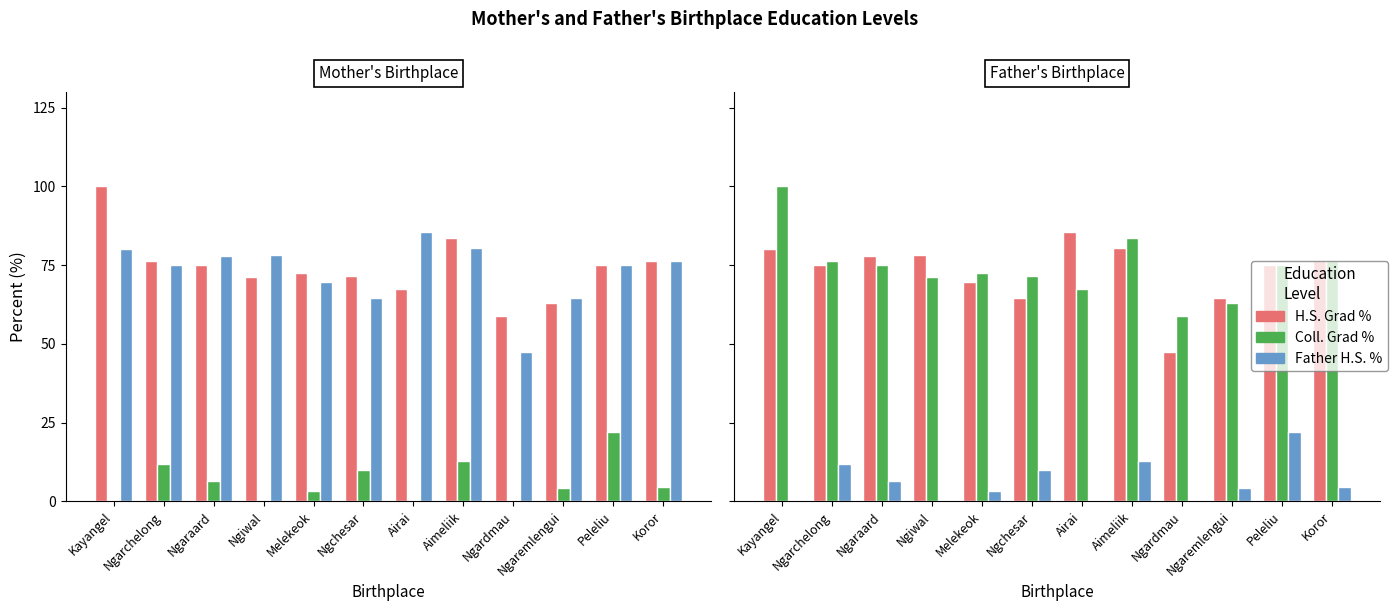

Is it true that Father H.S. Grad % equals 80.4 at Aimeliik?

True